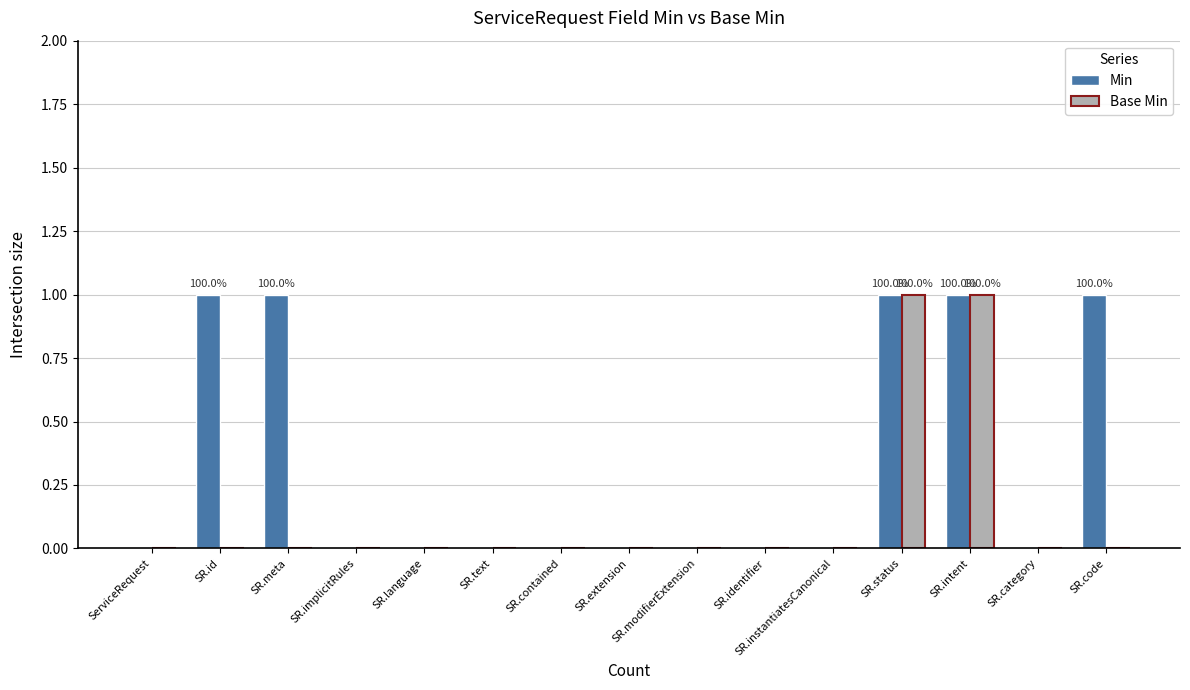

What is the sum of all Min values?

5